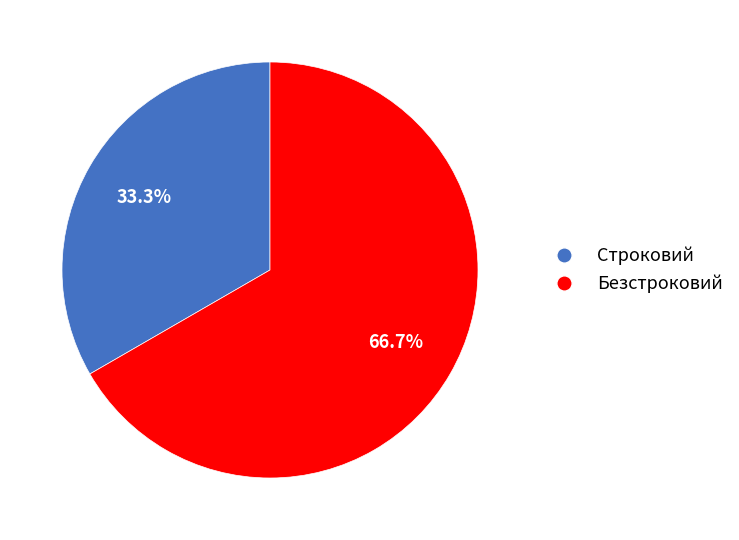

Is there a majority slice in this chart?

Yes